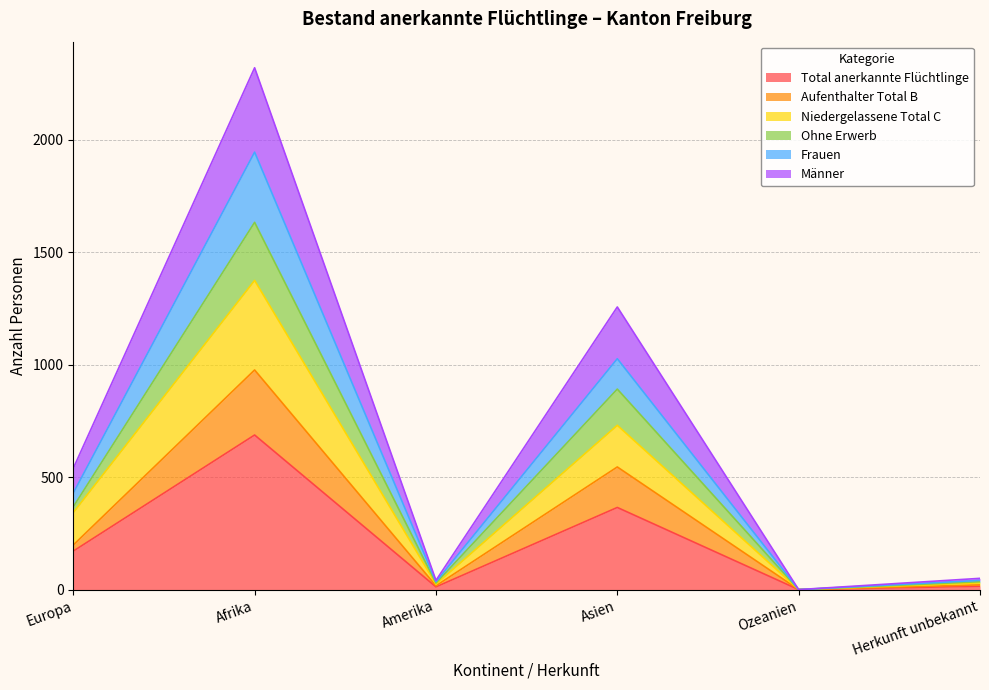

Reading left to right, transcribe all the data shown in this chart.

Total anerkannte Flüchtlinge: 171	687	12	365	0	15
Aufenthalter Total B: 198	976	17	545	0	21
Niedergelassene Total C: 342	1374	24	730	0	30
Ohne Erwerb: 368	1632	29	891	0	35
Frauen: 429	1944	35	1026	0	41
Männer: 539	2319	41	1256	0	50